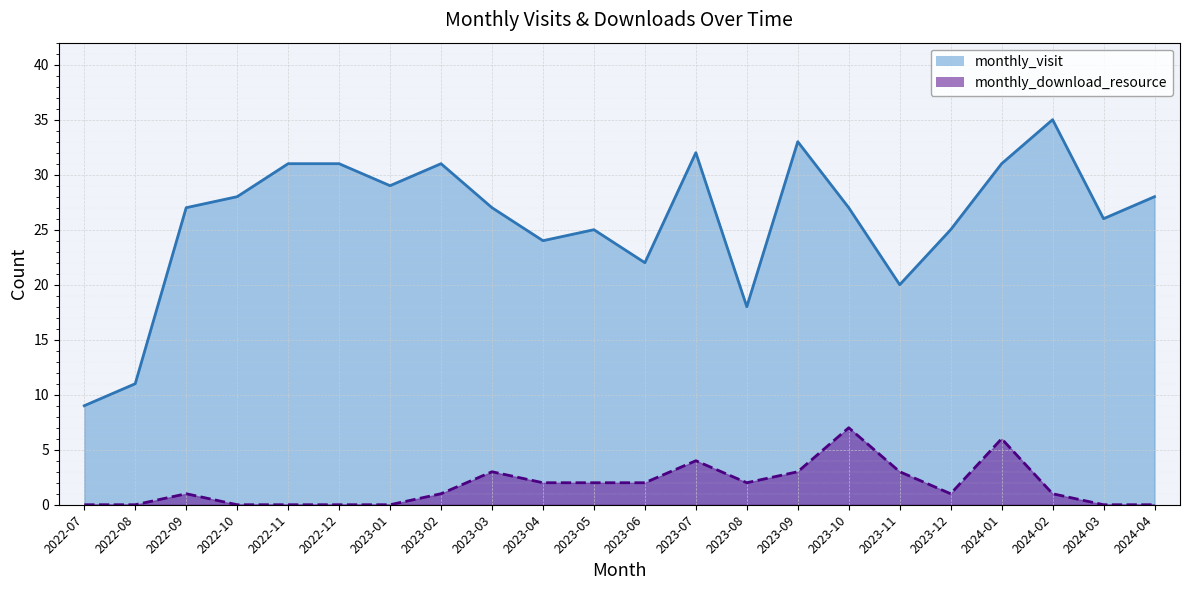

True or false: monthly_visit has a value of 45 at 2024-04.

False